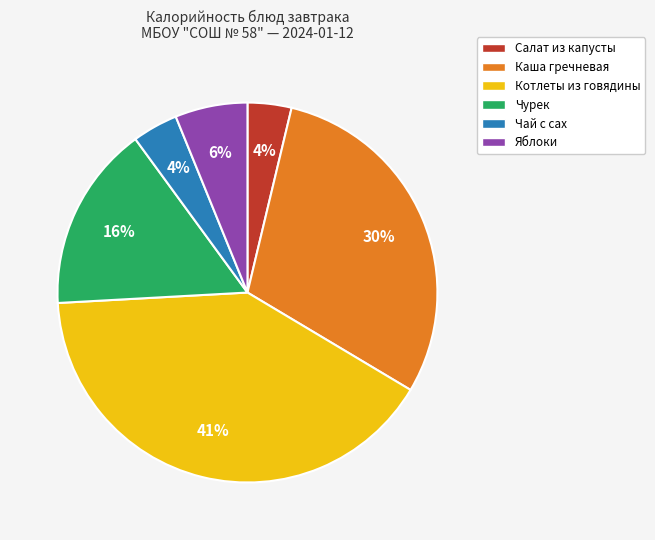

True or false: Чай с сах accounts for 4% of the total.

True